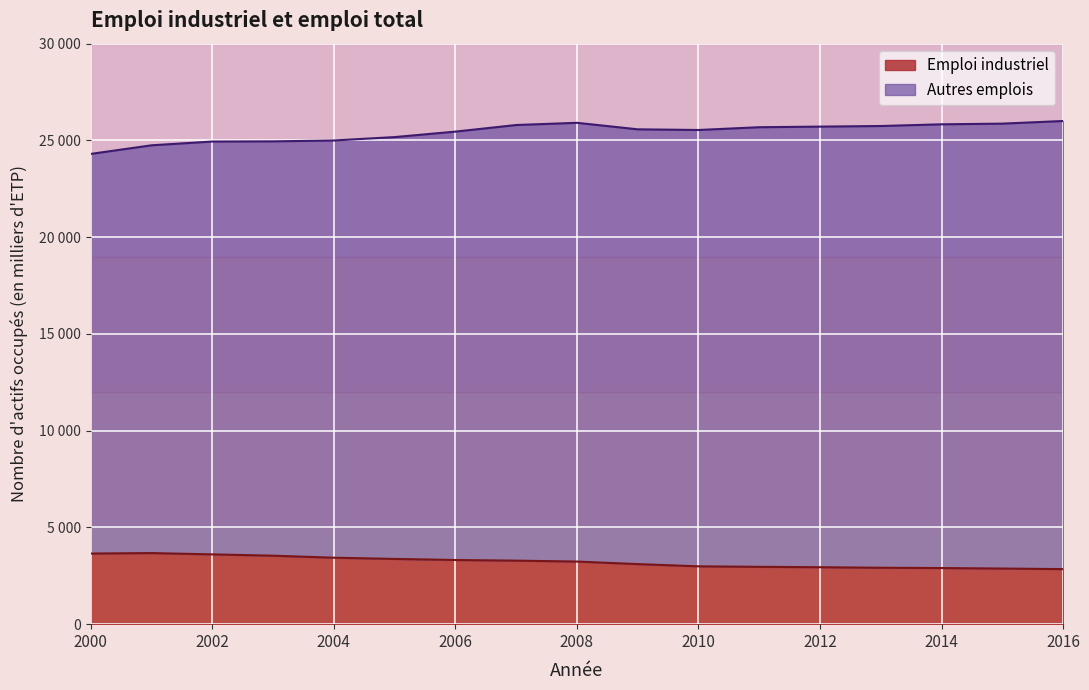

What is the minimum value shown in the chart?

2845.3